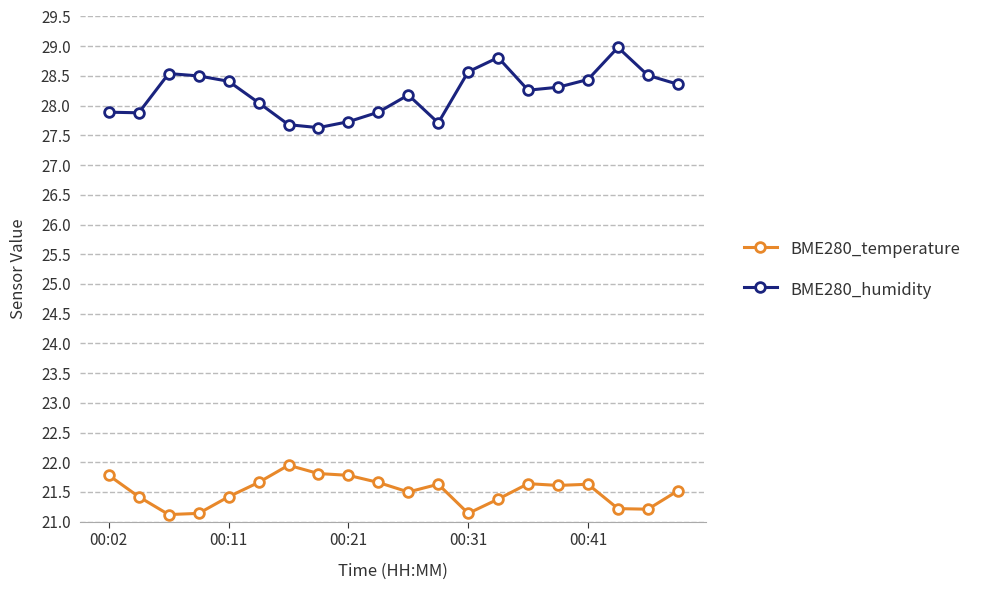

True or false: BME280_temperature and BME280_humidity cross at least once.

False